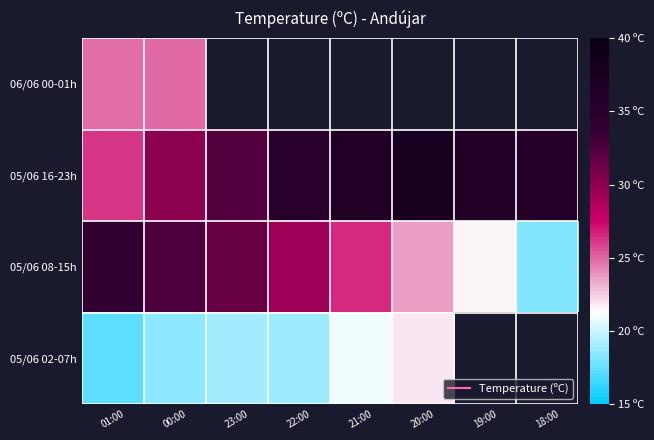

List the series in order of their peak value, lowest first.

05/06 02-07h, 06/06 00-01h, 05/06 08-15h, 05/06 16-23h